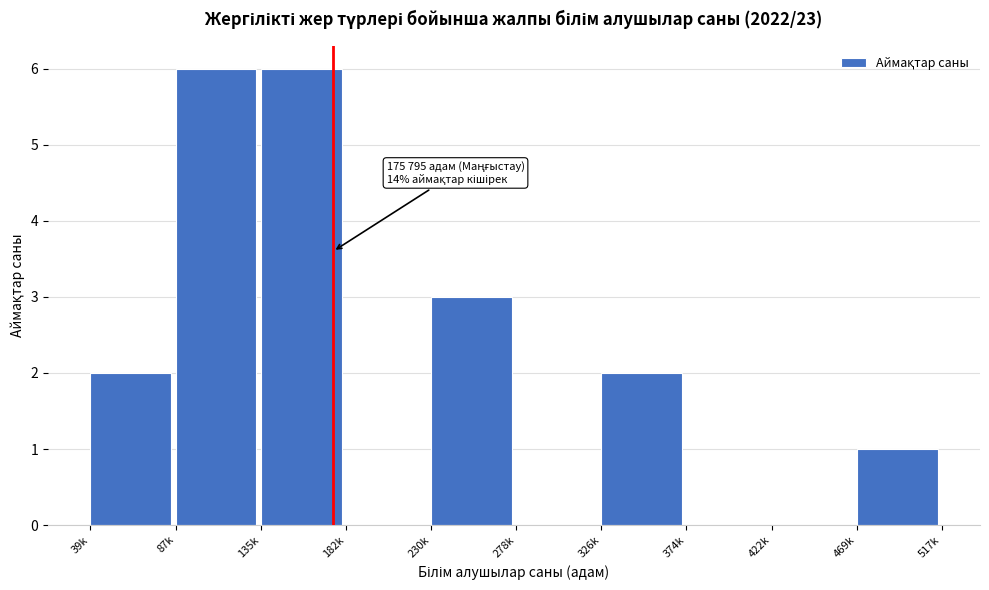

Reading left to right, transcribe all the data shown in this chart.

39k=2	87k=6	135k=6	182k=0	230k=3	278k=0	326k=2	374k=0	422k=0	469k=1